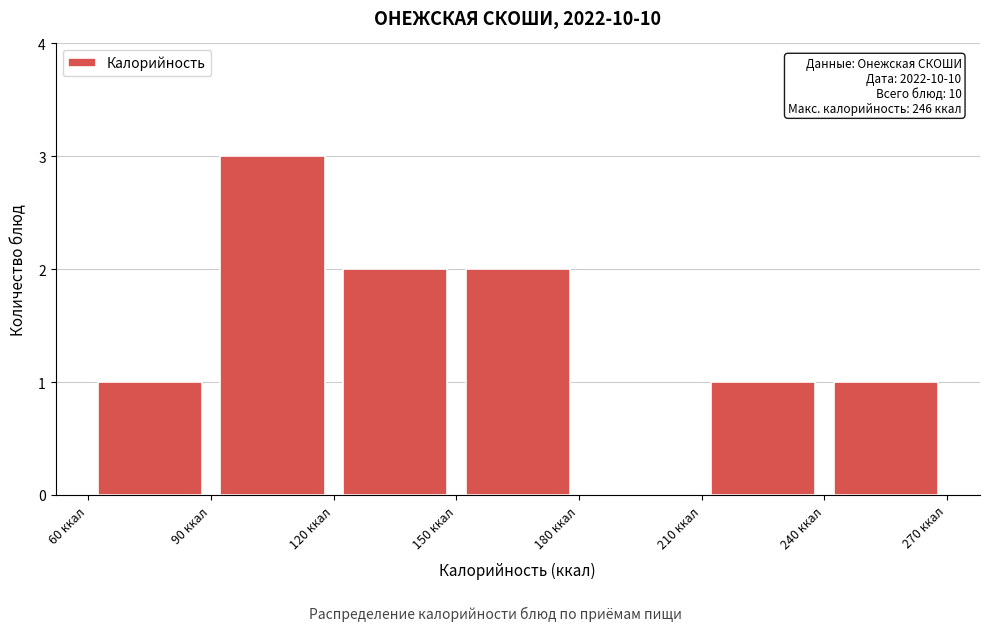

Which range on the x-axis has the tallest bar?

90 to 120